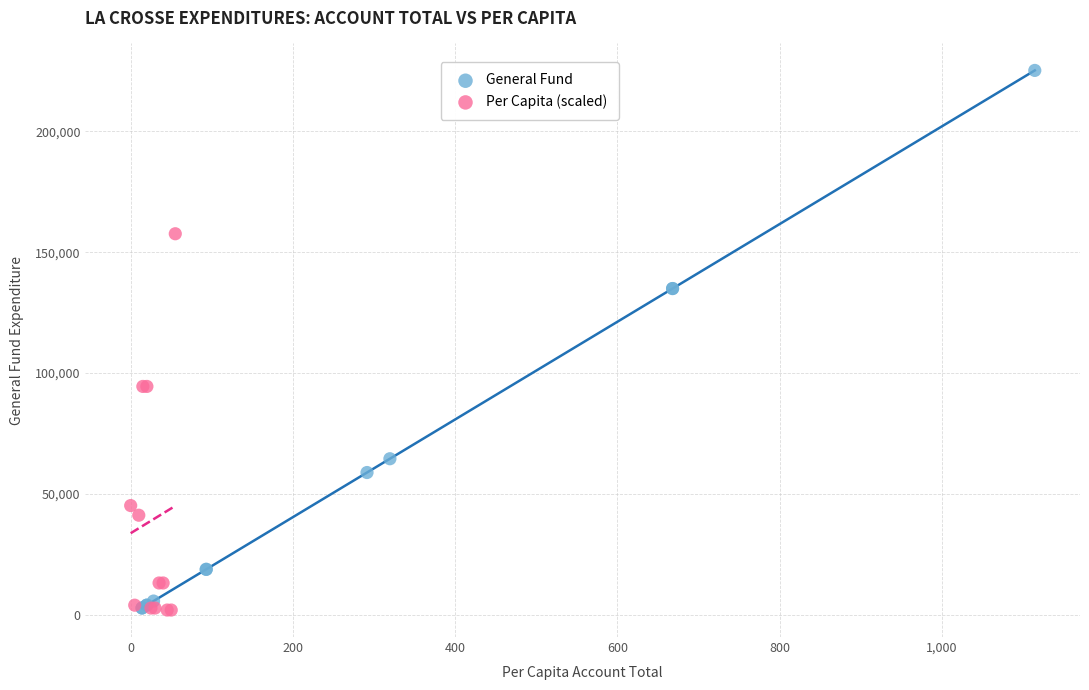

What are all the series names shown in the legend?

General Fund, Per Capita (scaled)